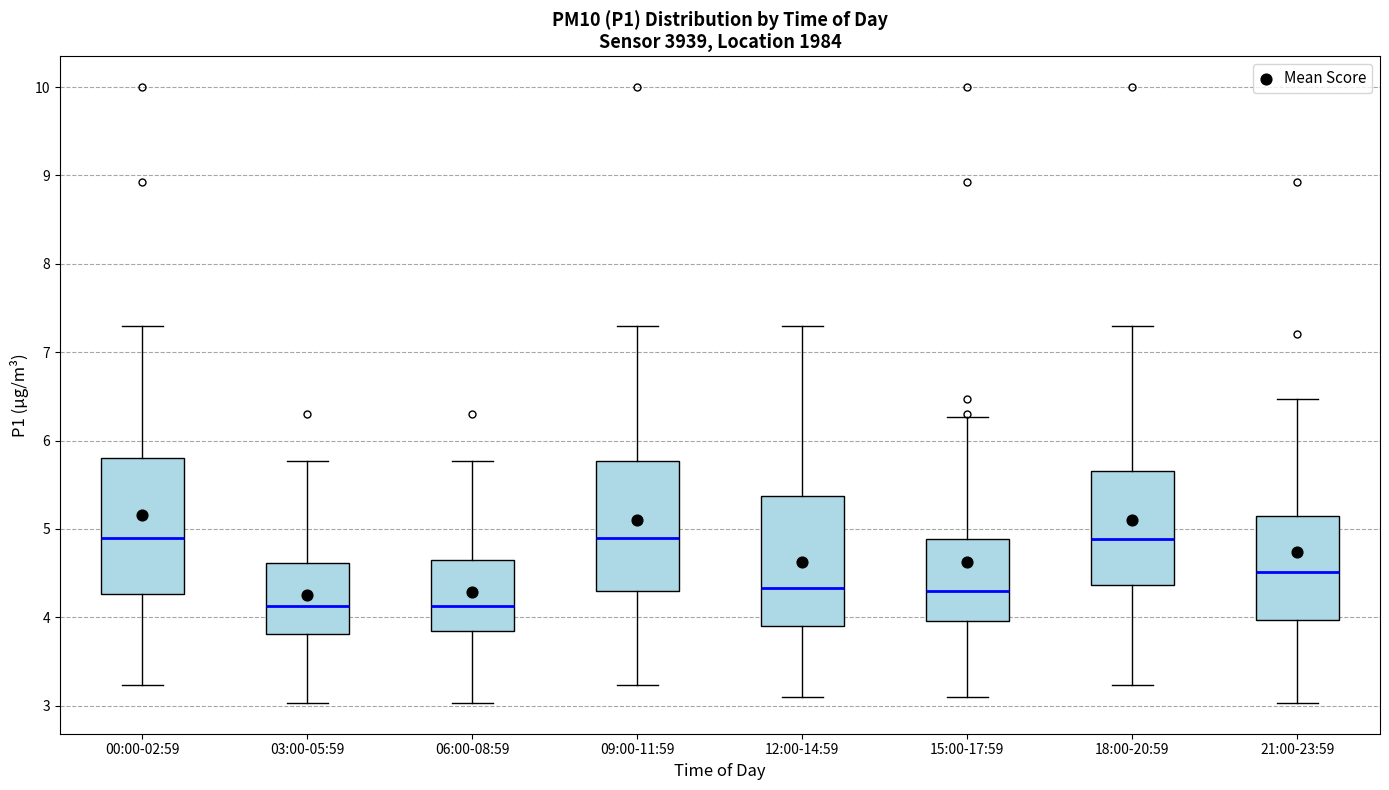

Where is the upper edge of the box for 12:00-14:59 on the y-axis? The values are not printed on the chart, so give them approximately, as read against the axis.

5.4